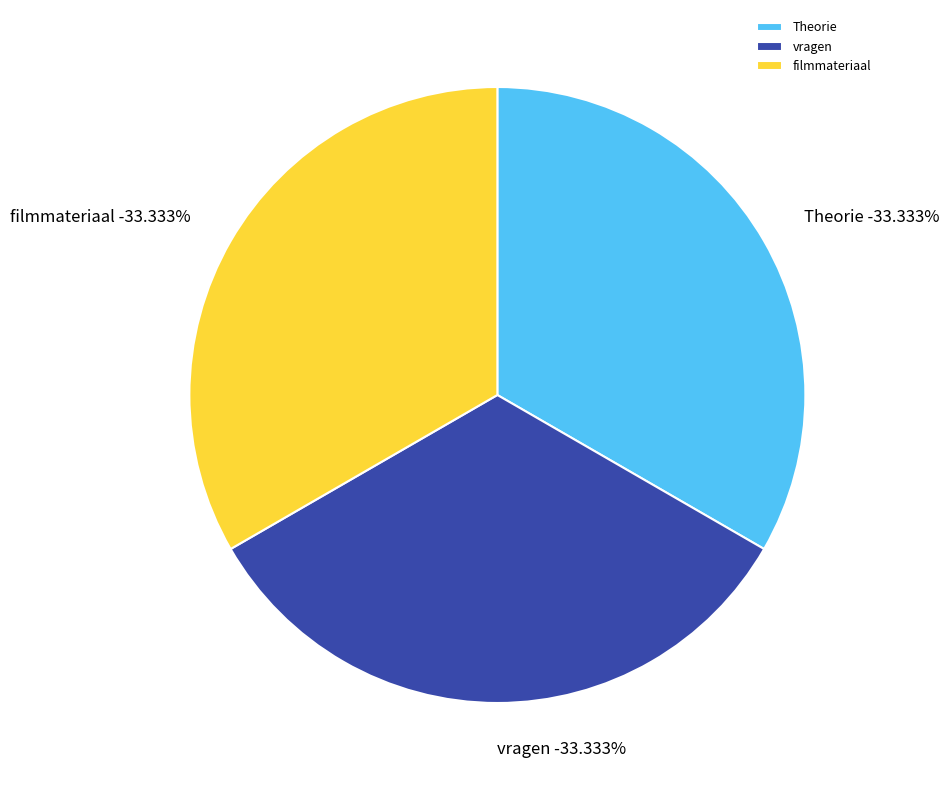

What percentage is the Theorie slice, to the nearest percent?

33%